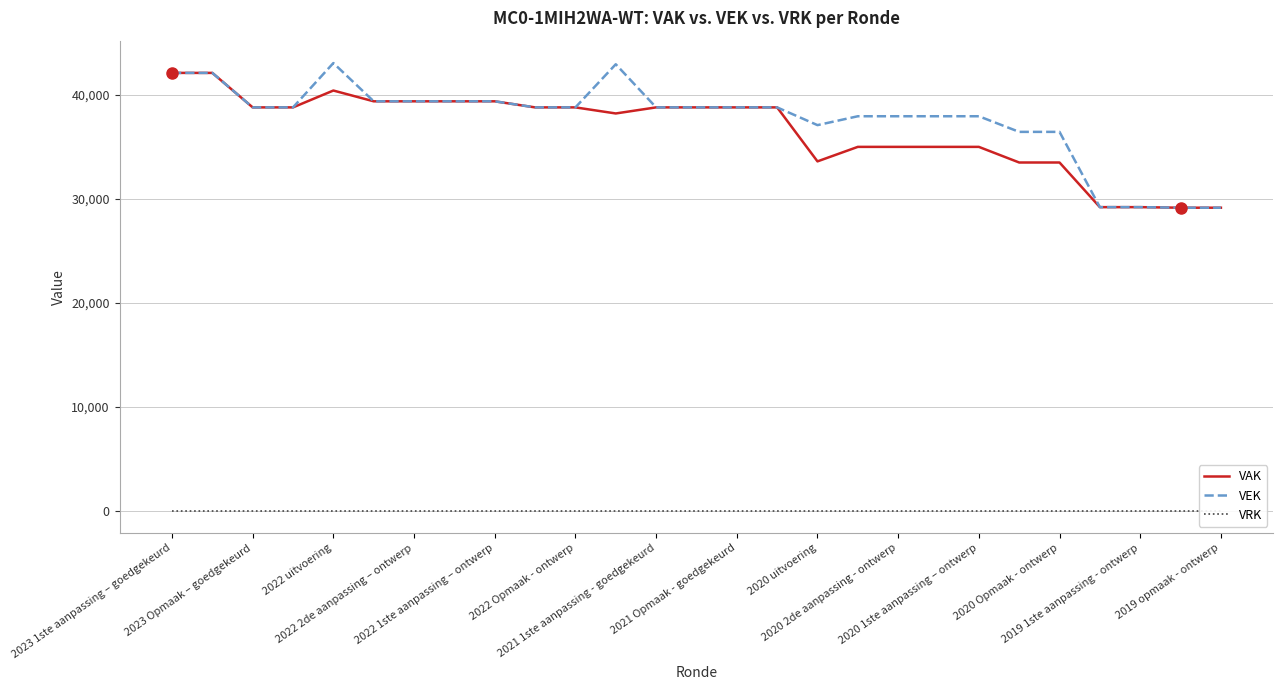

What are all the series names shown in the legend?

VAK, VEK, VRK